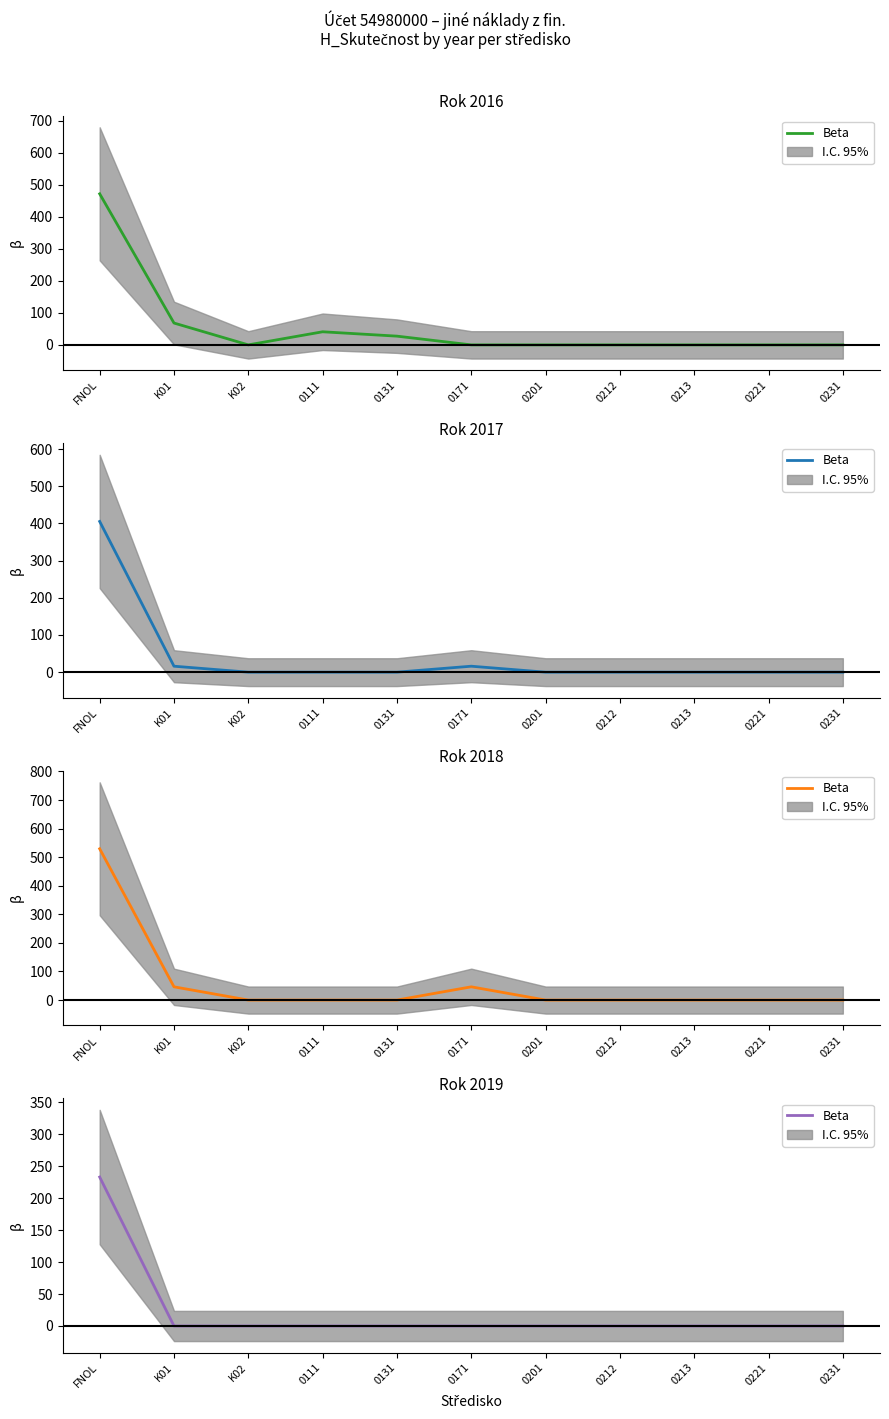

At which category does the chart reach its minimum across all series?

K01